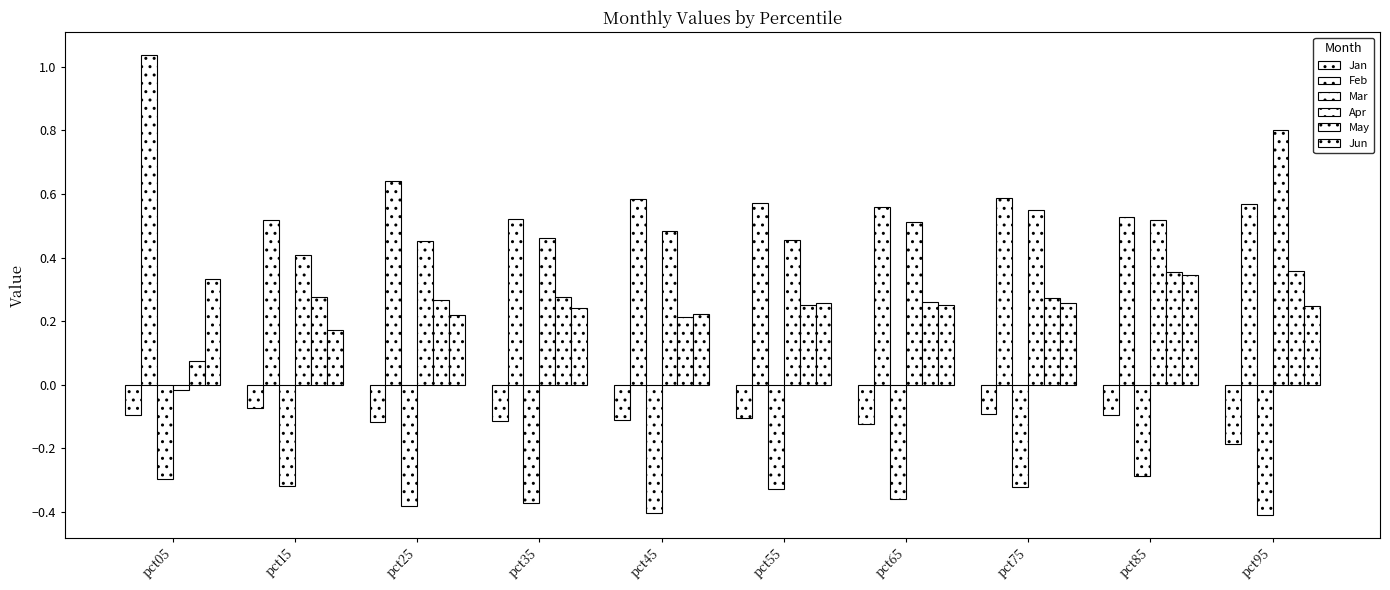

How many bars are there in total?

60